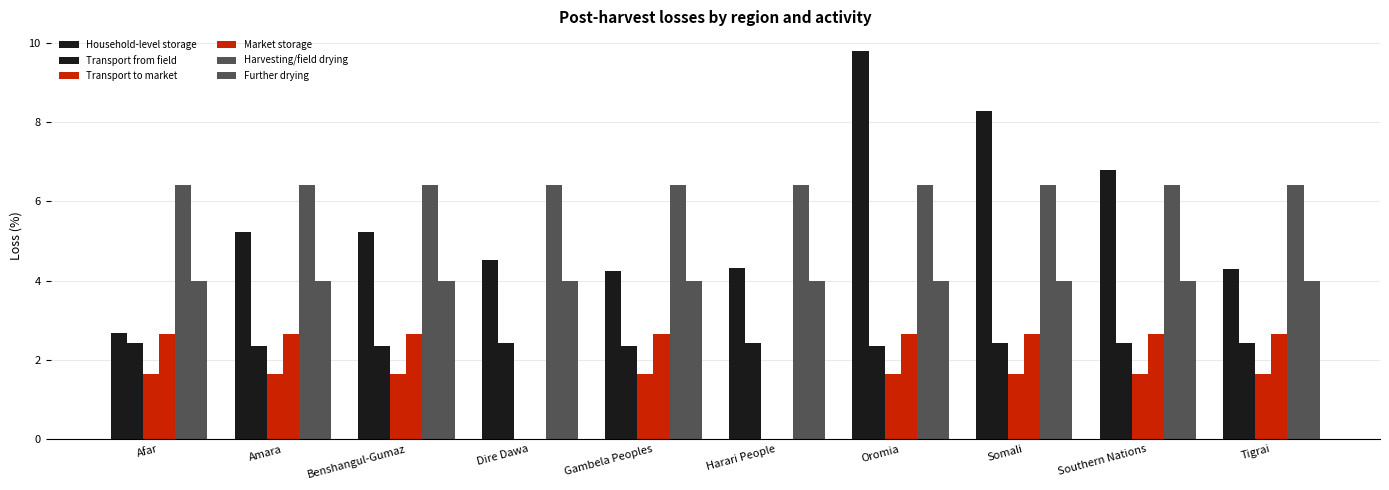

How many groups of bars are there?

10